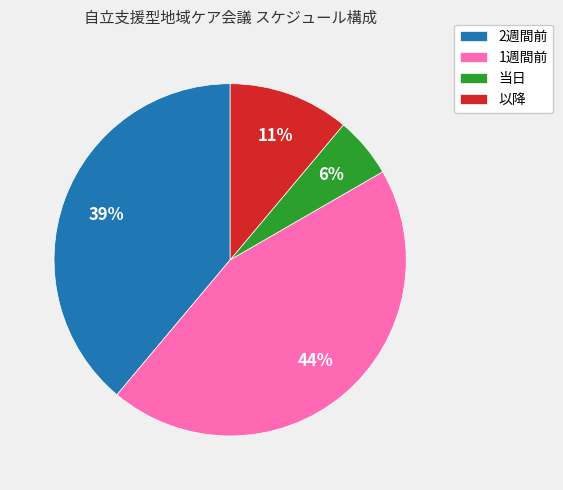

To the nearest percent, what percentage of the pie is 2週間前?

39%